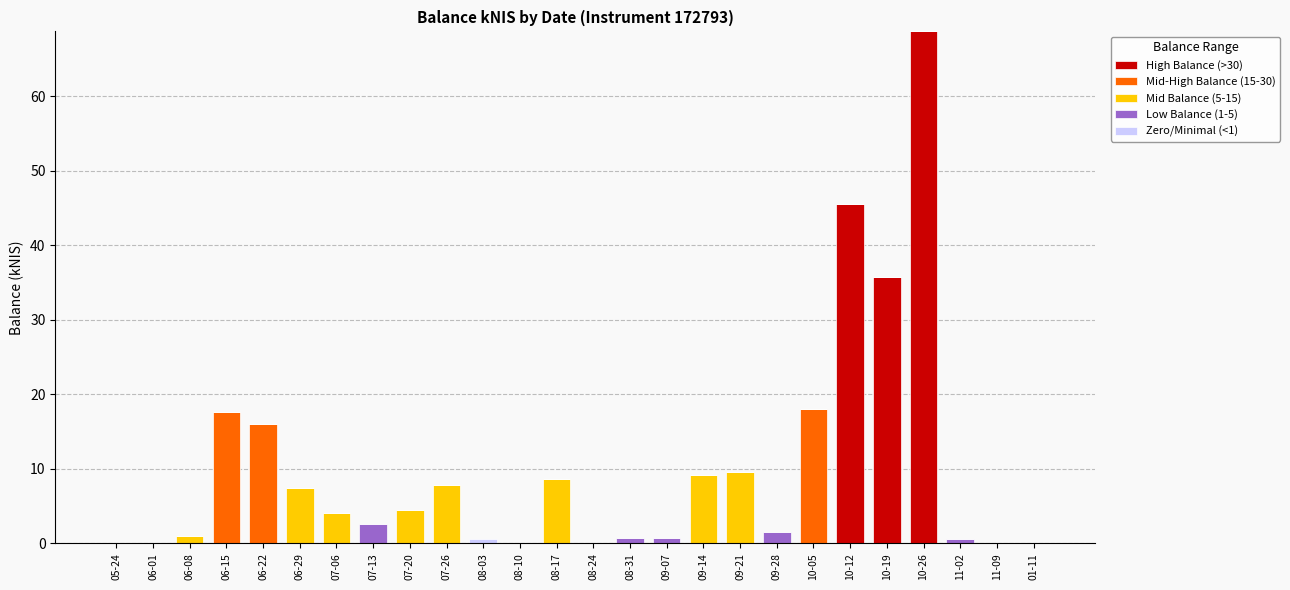

What is the total value across all series at 06-22?

16.0